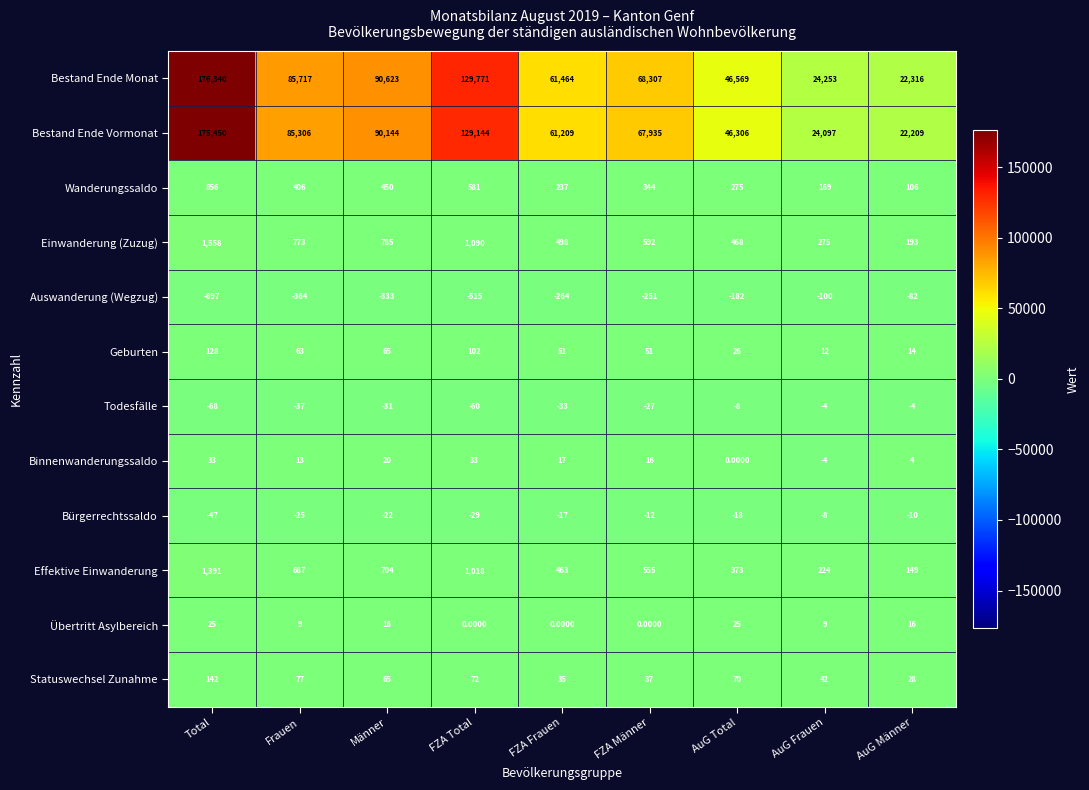

Where is Effektive Einwanderung nearest to the value 770?

Männer